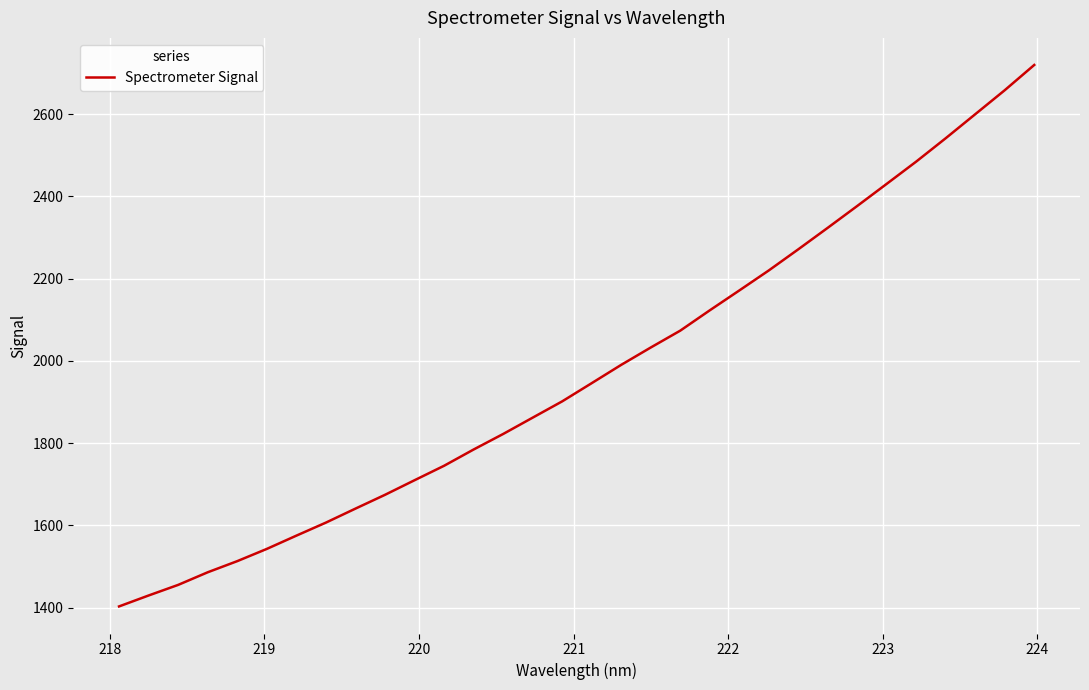

True or false: the data has more than 0 interior local peaks.

False